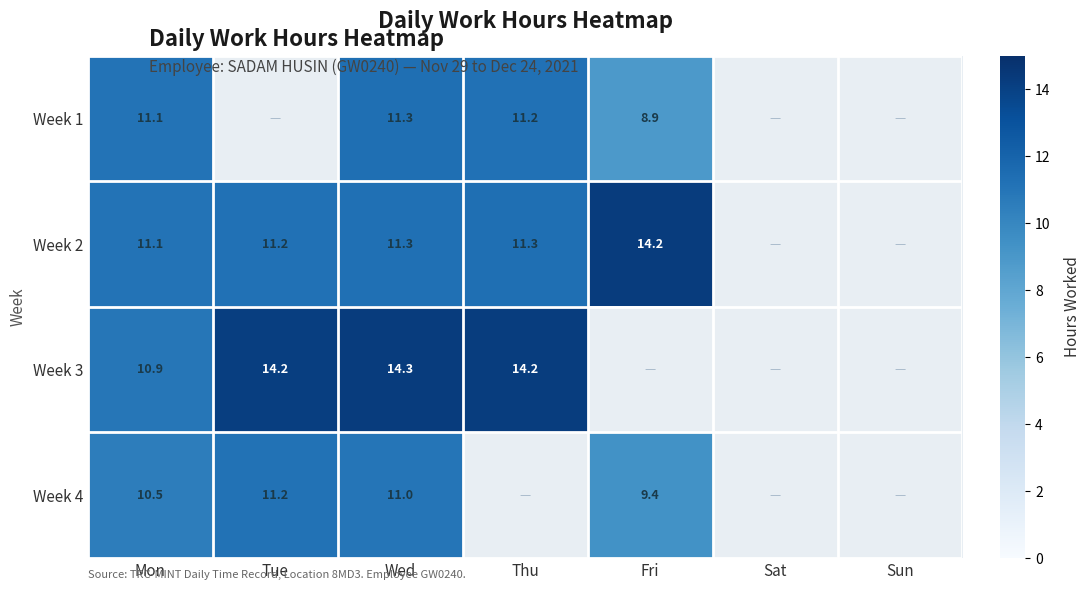

Is it true that Week 3 equals 18.9 at Wed?

False